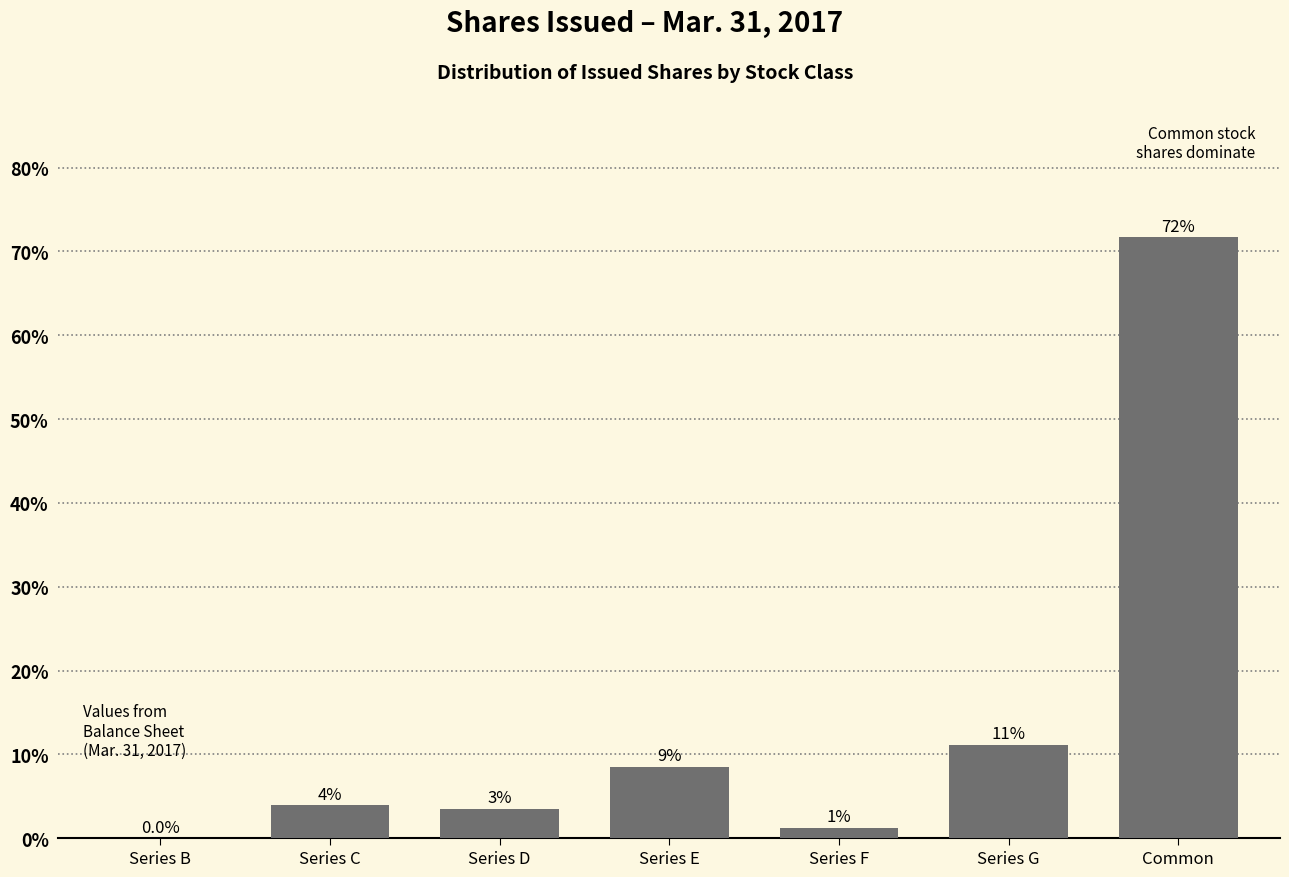

Are the bars horizontal?

No